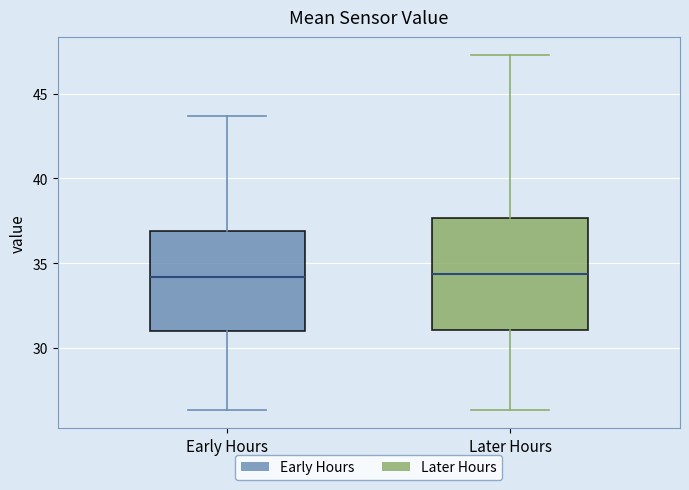

Reading left to right, transcribe this box plot: for each box, give where its median line is, the range the box spans, and where its two whiskers end, as read against the y-axis. The values are not printed on the chart, so give them approximately, as read against the axis.

Early Hours: median 34.0, box 31.0 to 37.0, whiskers 26.5 to 43.5
Later Hours: median 34.5, box 31.0 to 37.5, whiskers 26.5 to 47.5